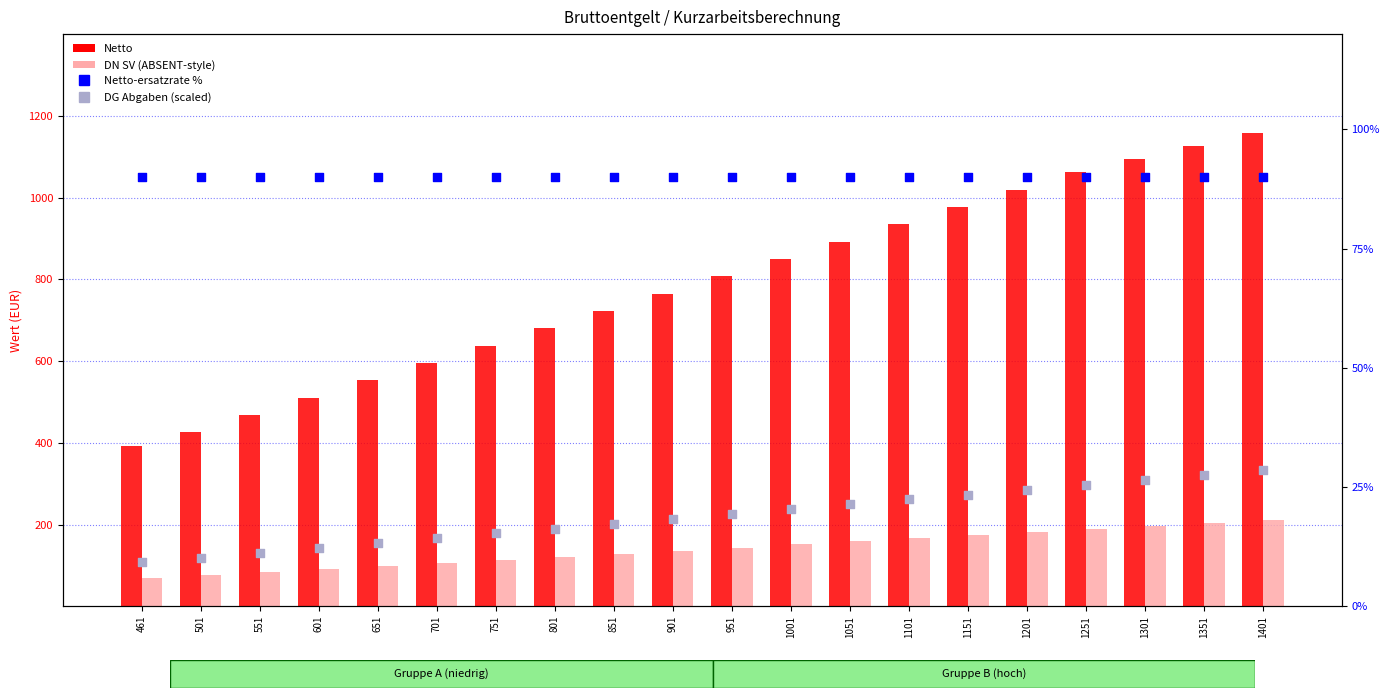

At how many categories does at least one series exceed 178?

20